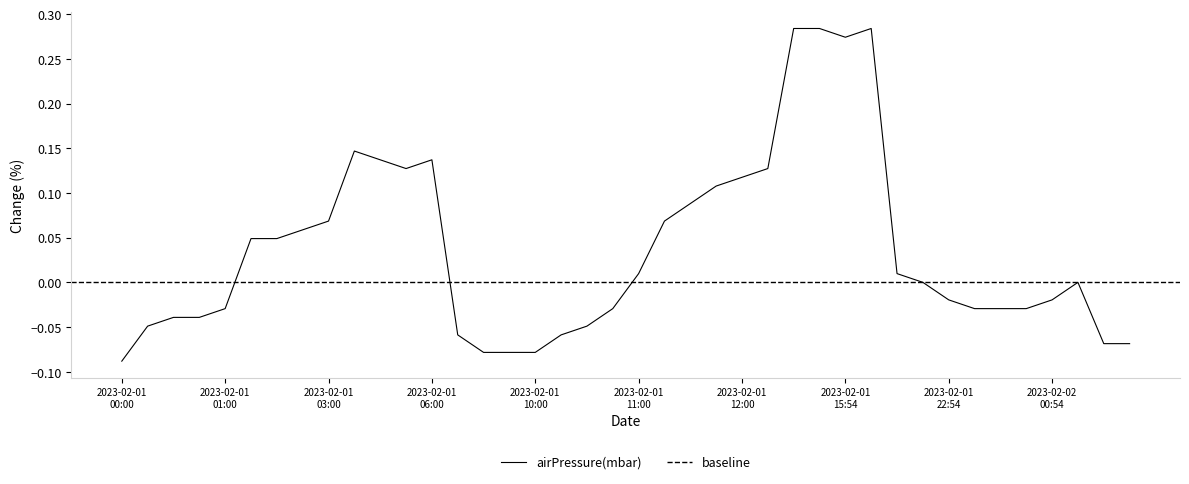

Which has a higher value, 2023-02-01T00:42 or 2023-02-01T15:48?

2023-02-01T15:48